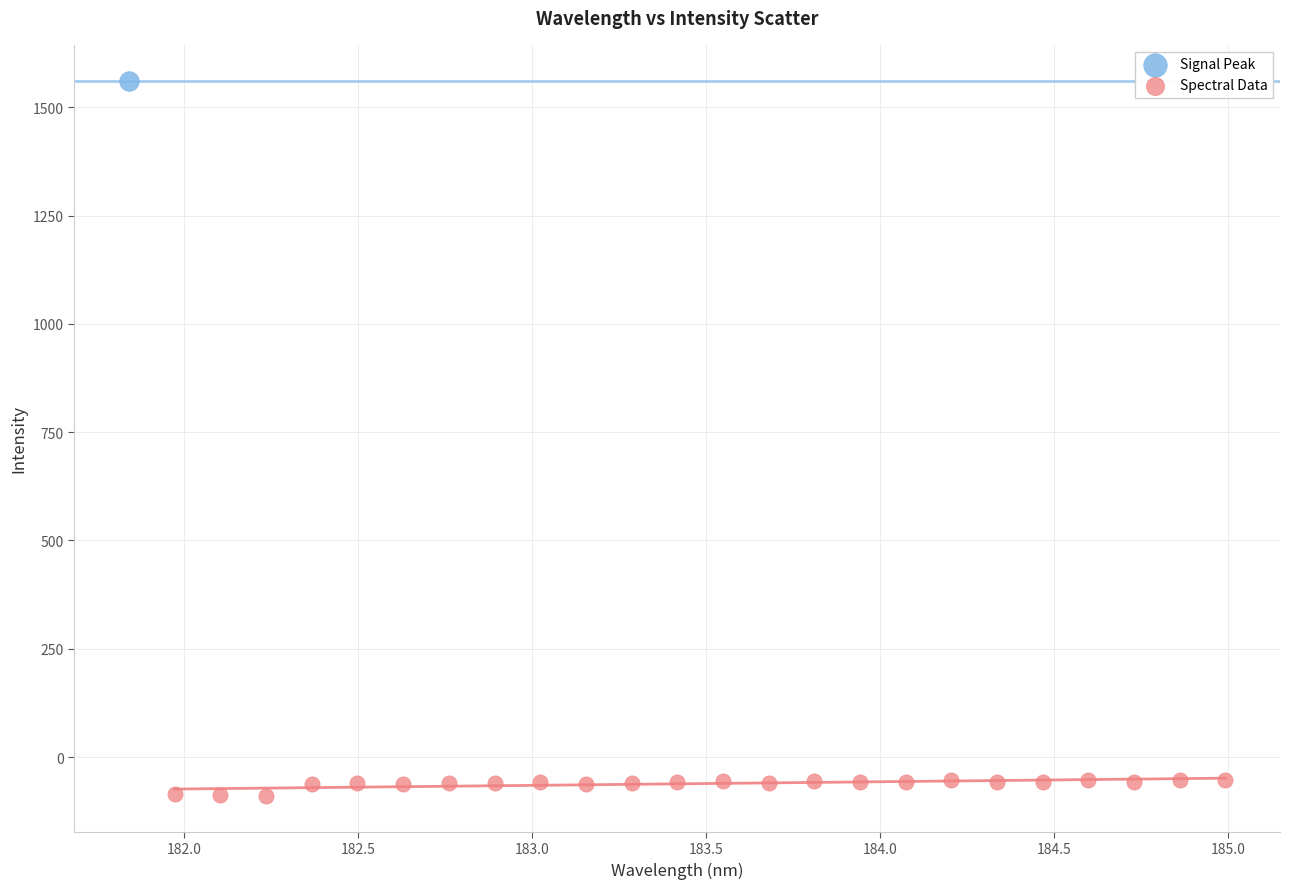

What are all the series names shown in the legend?

Signal Peak, Spectral Data